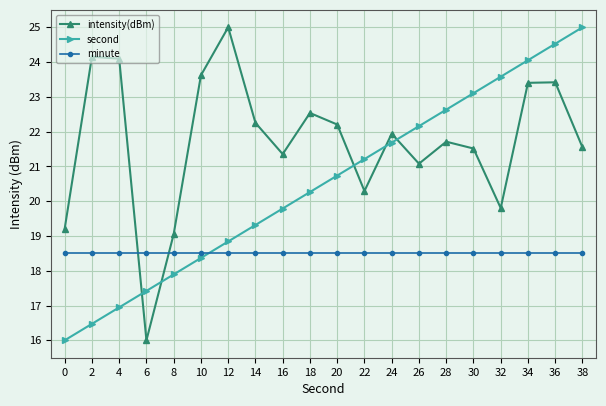

In intensity(dBm), how many points are higher than both neighbors (excluding endpoints)?

6